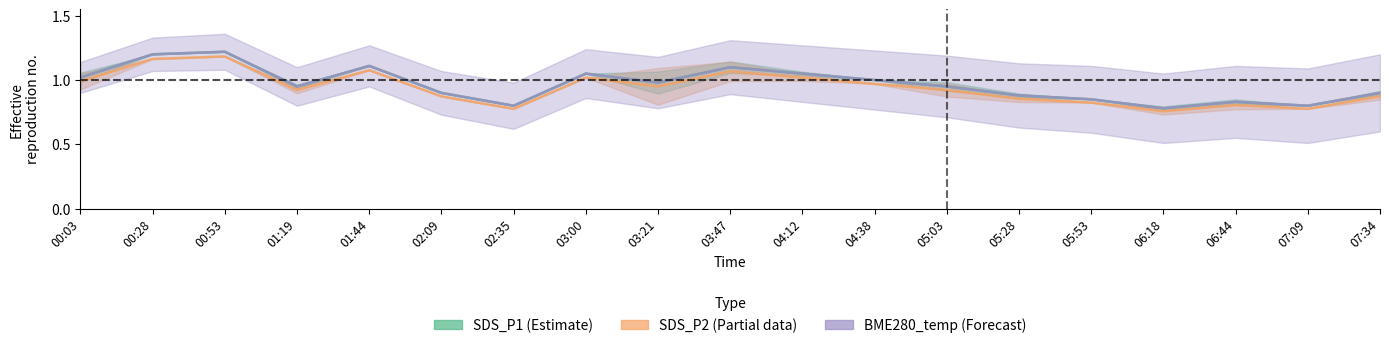

At how many categories does at least one series exceed 1?

7